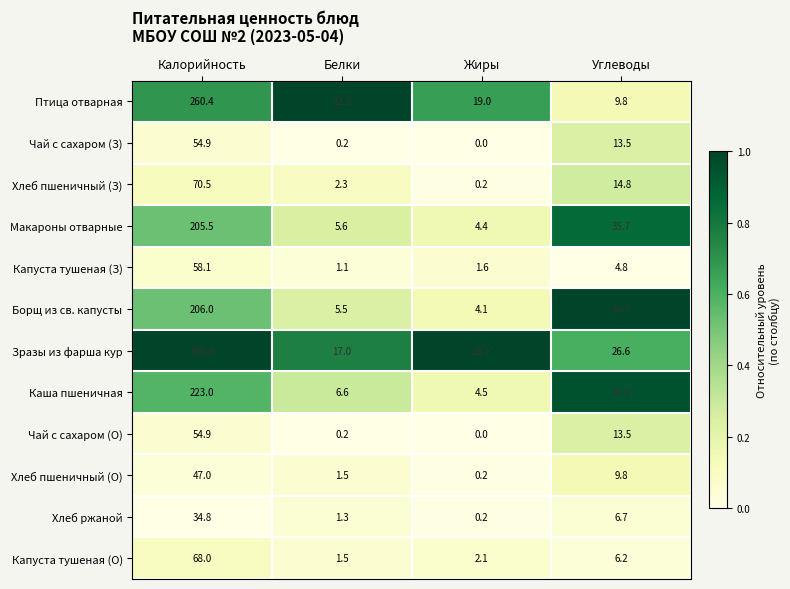

What is the spread (max minus min) of values at Белки?

21.9